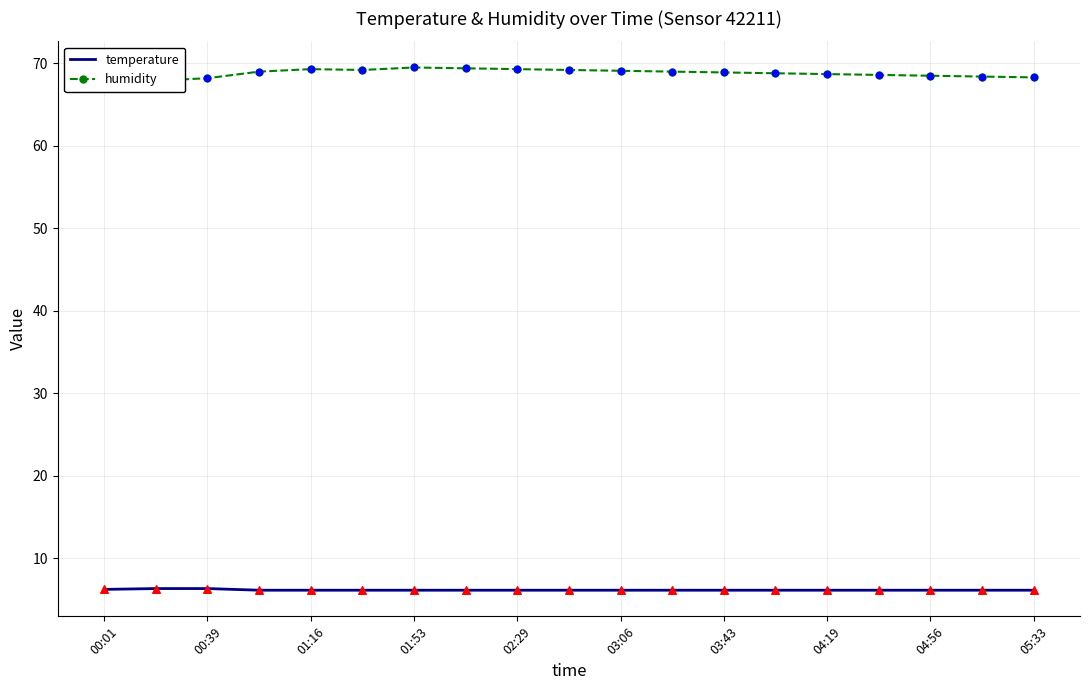

At how many categories does at least one series exceed 66?

19